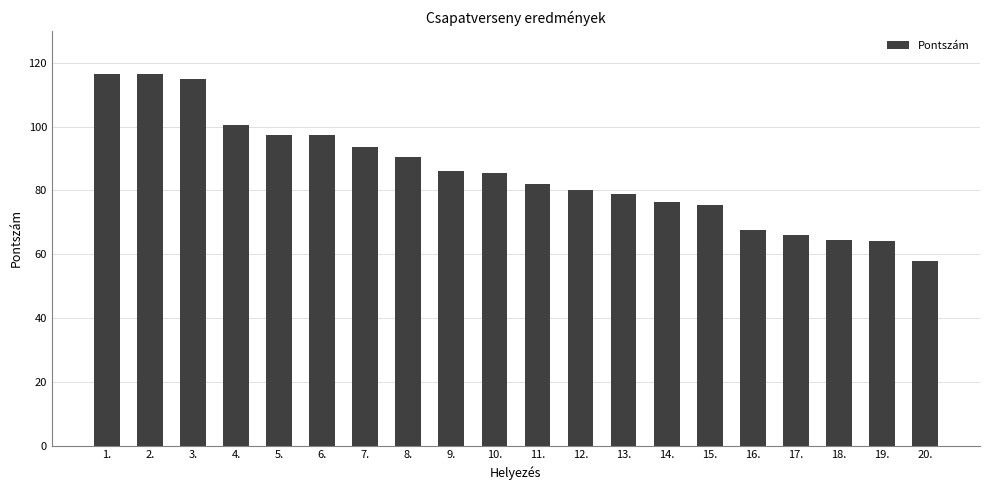

What is the greatest value displayed?

116.5